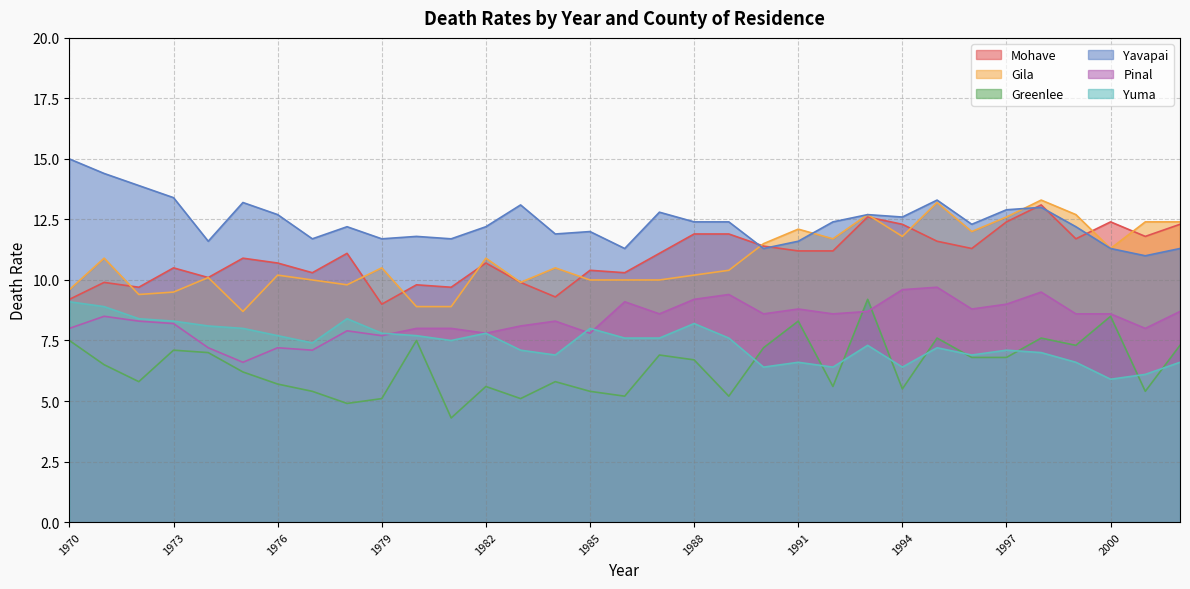

Read the Yavapai value at 1983.

13.1